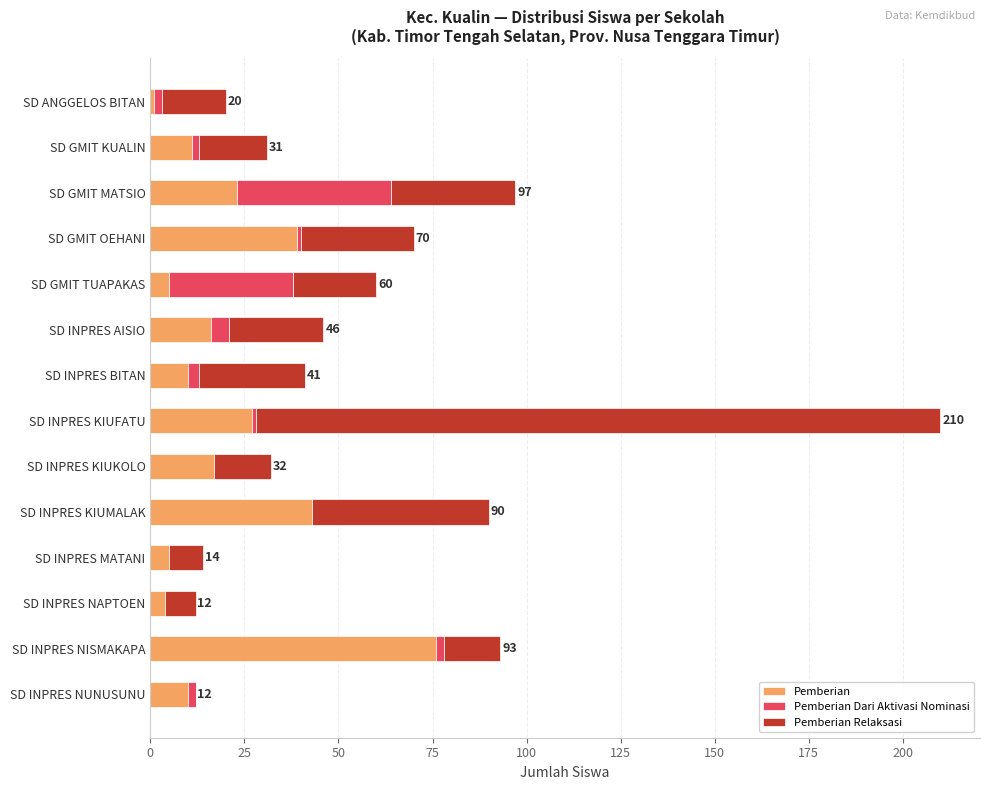

Is it true that Pemberian equals 17 at SD INPRES KIUKOLO?

True